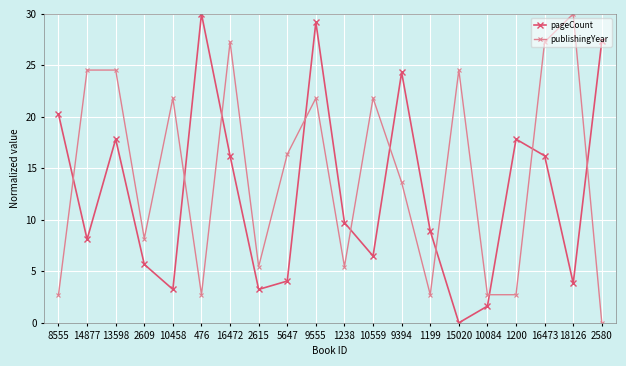

At how many categories does at least one series exceed 20?

13